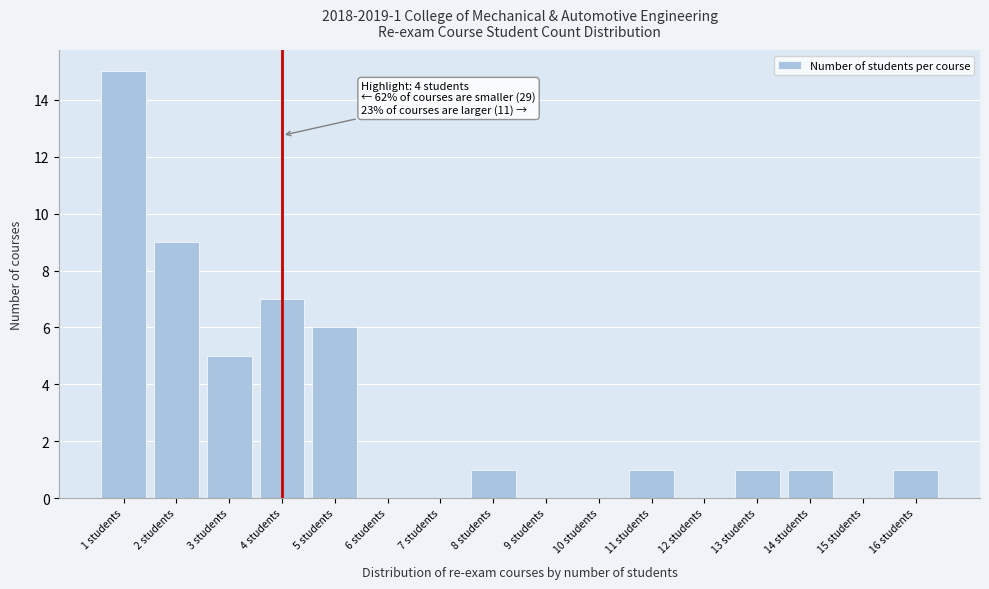

Which range on the x-axis has the tallest bar?

0.5 to 1.5